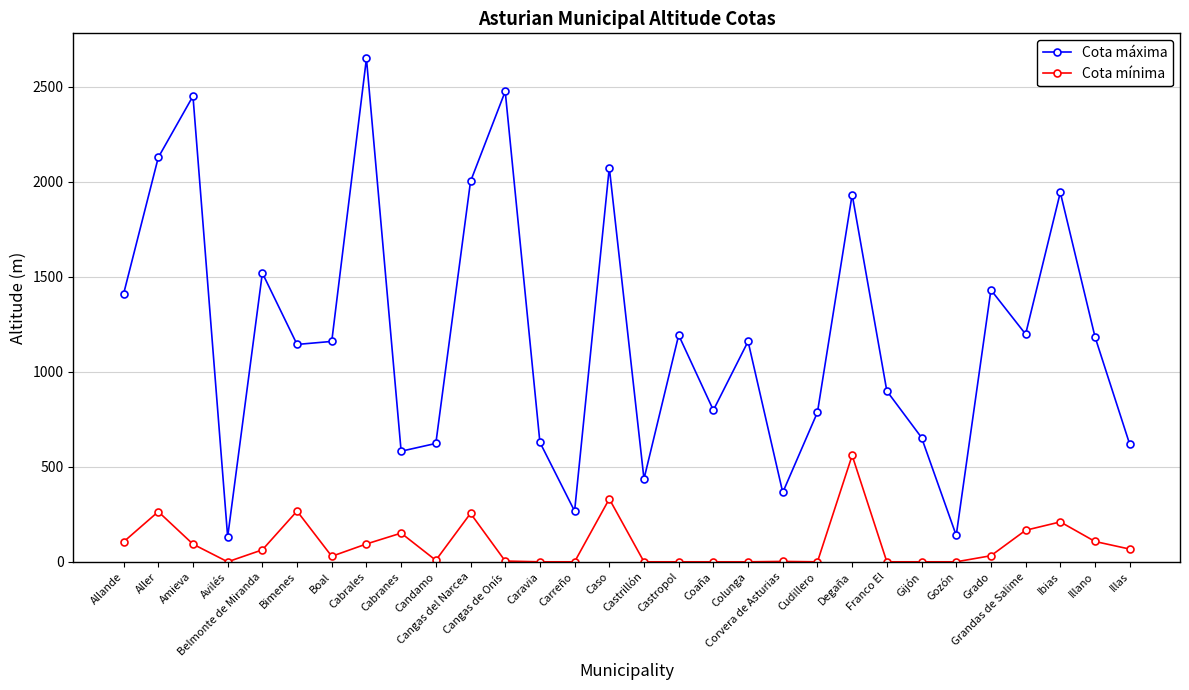

How many data points does each series have?

30